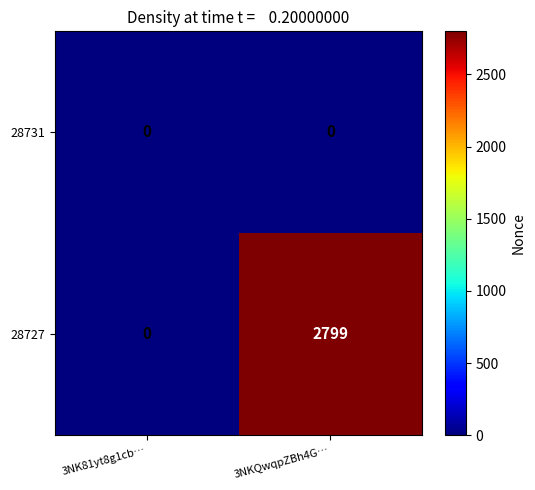

What is the maximum value shown in the chart?

2799